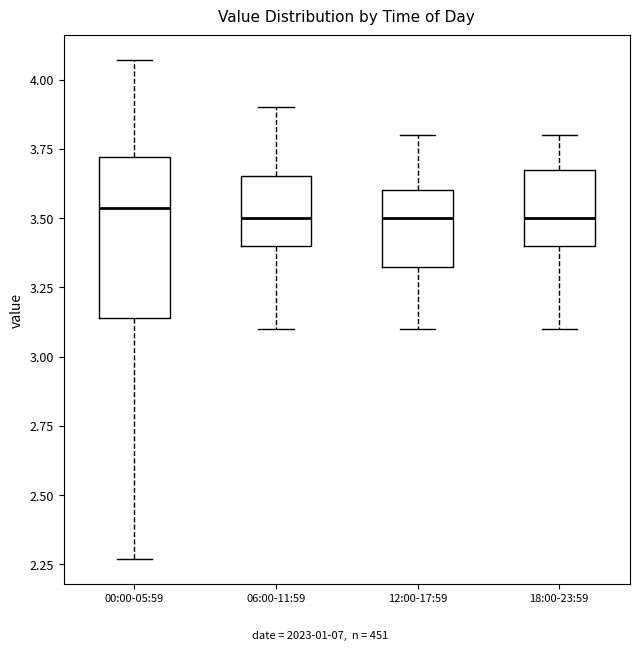

Reading left to right, read every box against the y-axis: the position of its median line, the range the box covers, and the ends of its whiskers. The values are not printed on the chart, so give them approximately, as read against the axis.

00:00-05:59: median 3.55, box 3.15 to 3.70, whiskers 2.25 to 4.05
06:00-11:59: median 3.50, box 3.40 to 3.65, whiskers 3.10 to 3.90
12:00-17:59: median 3.50, box 3.35 to 3.60, whiskers 3.10 to 3.80
18:00-23:59: median 3.50, box 3.40 to 3.70, whiskers 3.10 to 3.80